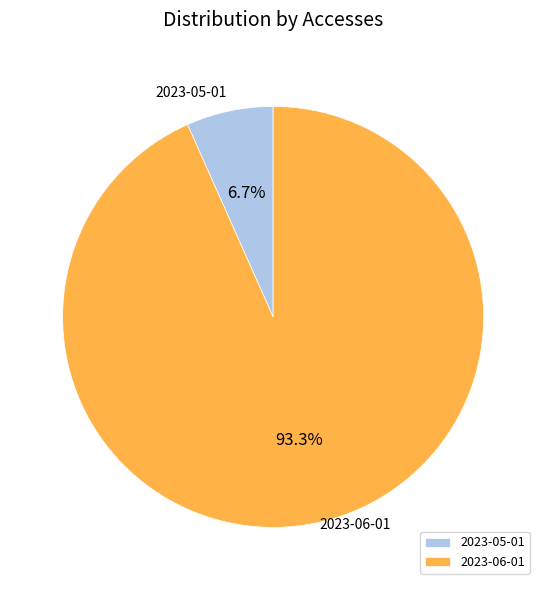

Which slice is the largest?

2023-06-01